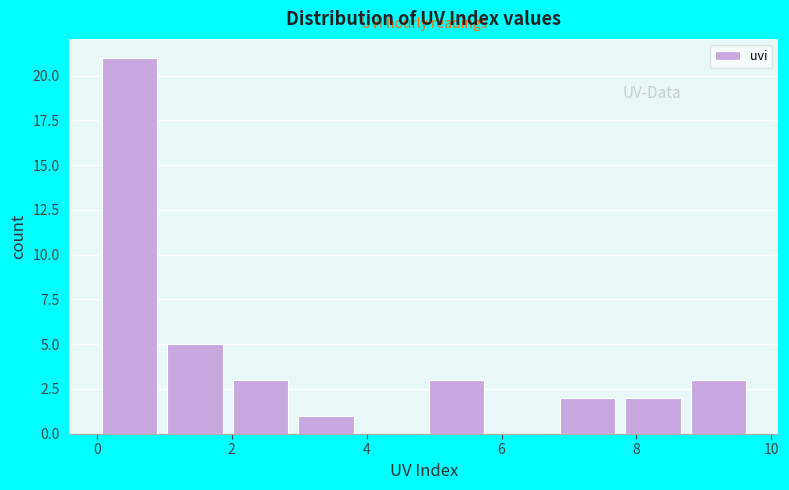

Reading left to right, list every bar in this chart as the range it spans on the x-axis followed by its height. Neither the bar edges nor the heights are printed on the chart, so give them approximately, as read against the axes.

0.0 to 1.0: 21
1.0 to 2.0: 5
2.0 to 3.0: 3
3.0 to 3.8: 1
3.8 to 4.8: 0
4.8 to 5.8: 3
5.8 to 6.8: 0
6.8 to 7.8: 2
7.8 to 8.8: 2
8.8 to 9.8: 3